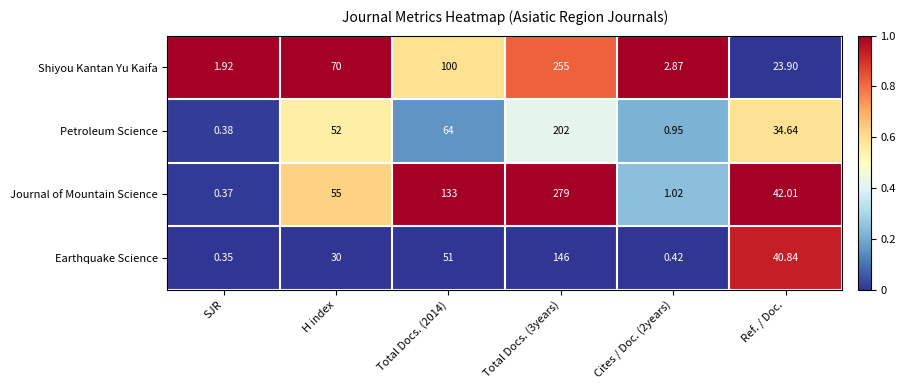

Is the value of Earthquake Science at Cites / Doc. (2years) greater than the value of Petroleum Science at Total Docs. (2014)?

No